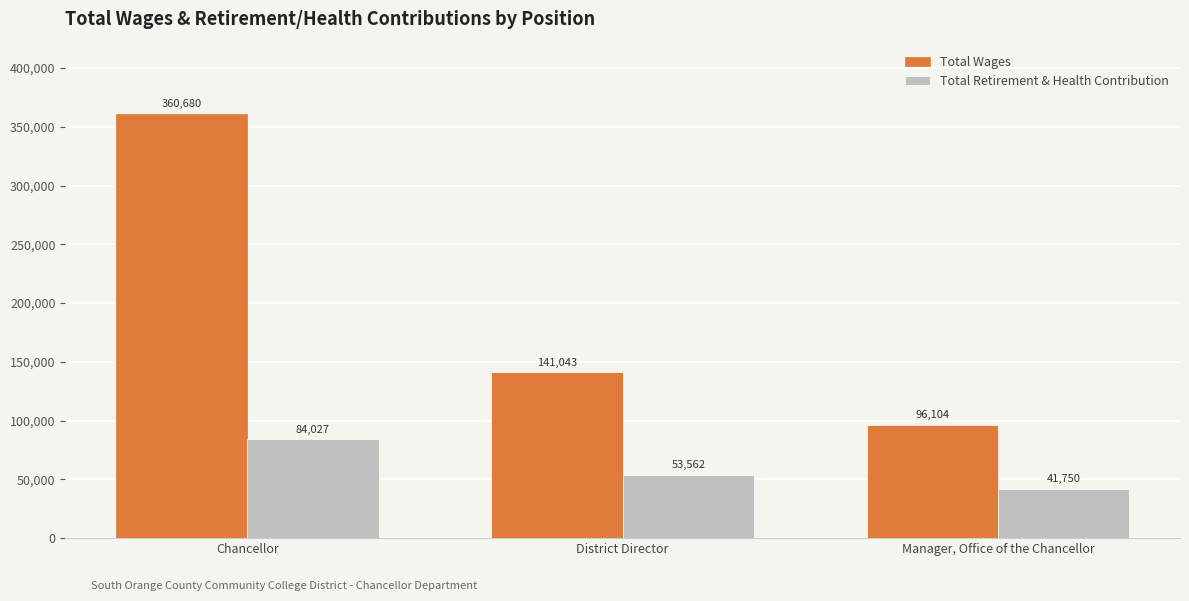

What value does the Total Wages series have at District Director, to the nearest 50?

141050